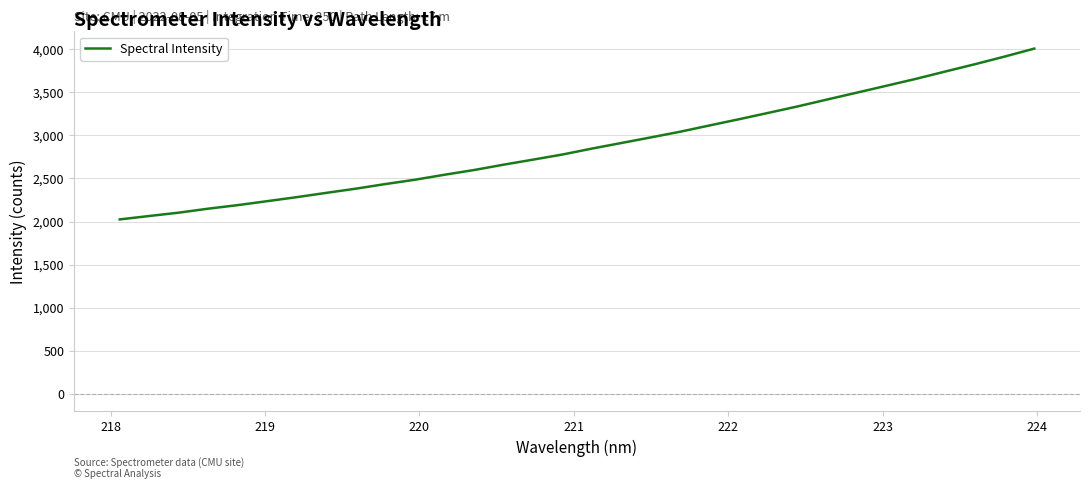

What is the maximum value shown in the chart?

4009.0